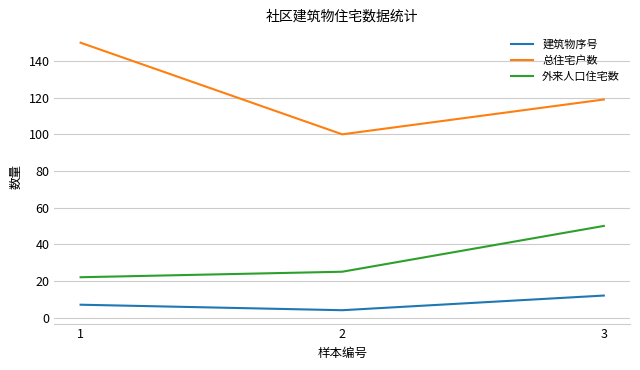

Reading right to left, what are all the values shown in this chart?

建筑物序号: 3=12	2=4	1=7
总住宅户数: 3=119	2=100	1=150
外来人口住宅数: 3=50	2=25	1=22